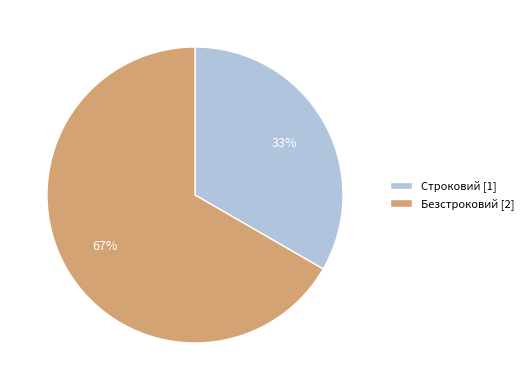

Combined, do Строковий [1] and Безстроковий [2] account for over 50%?

Yes